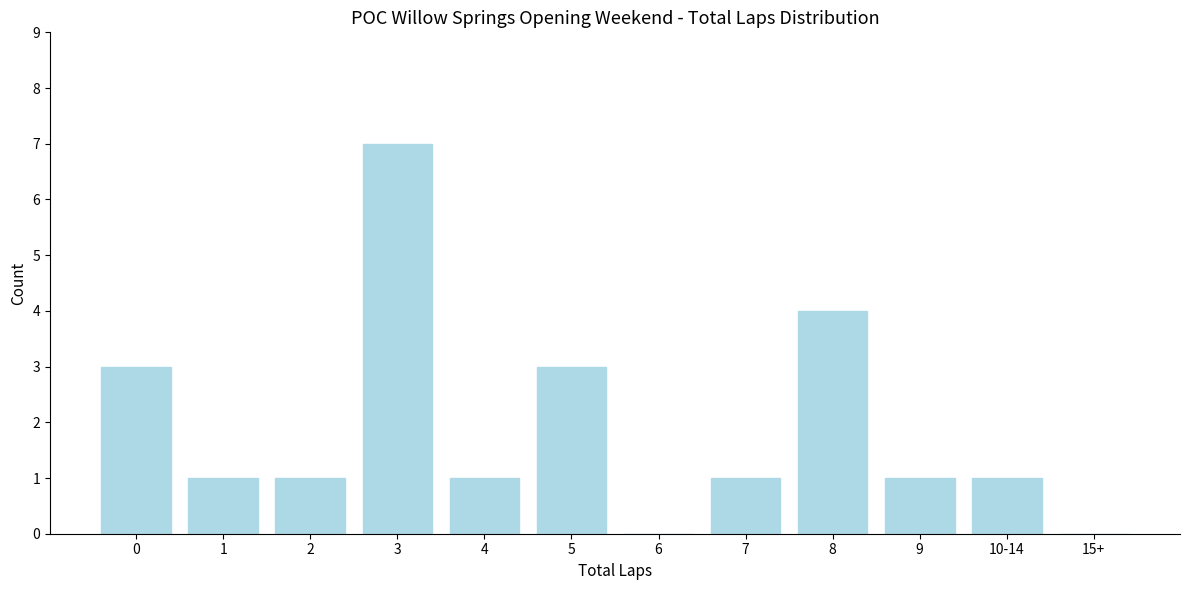

Reading left to right, what are all the values shown in this chart?

0=3	1=1	2=1	3=7	4=1	5=3	6=0	7=1	8=4	9=1	10-14=1	15+=0